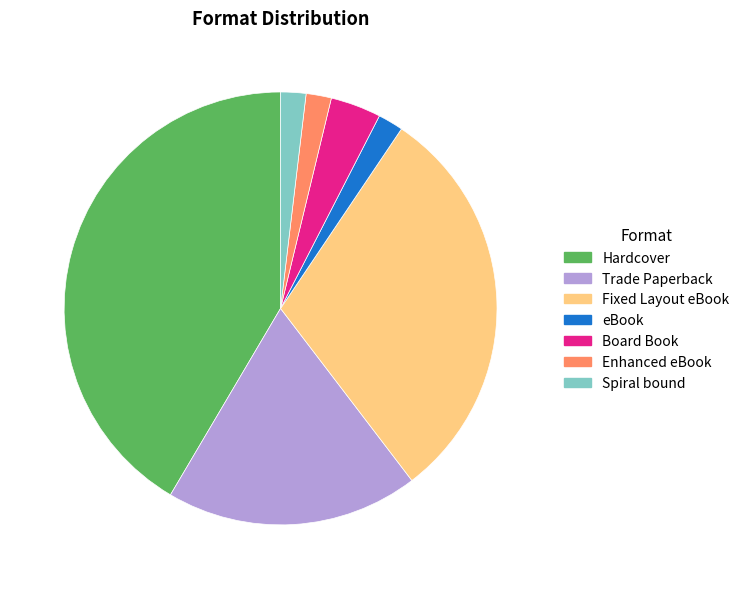

Is there a majority slice in this chart?

No